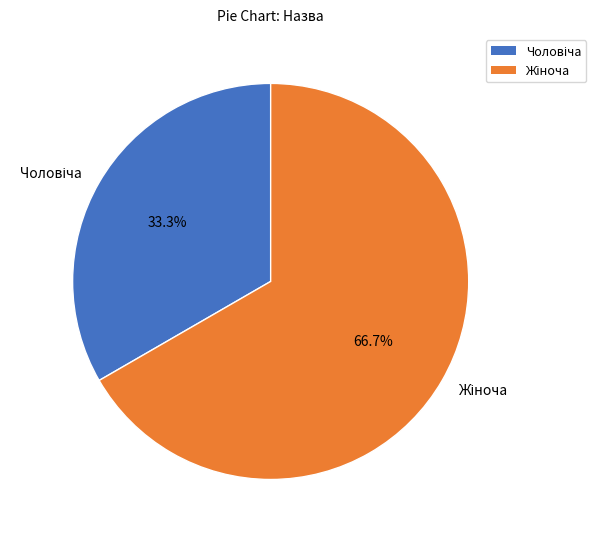

Is there a majority slice in this chart?

Yes